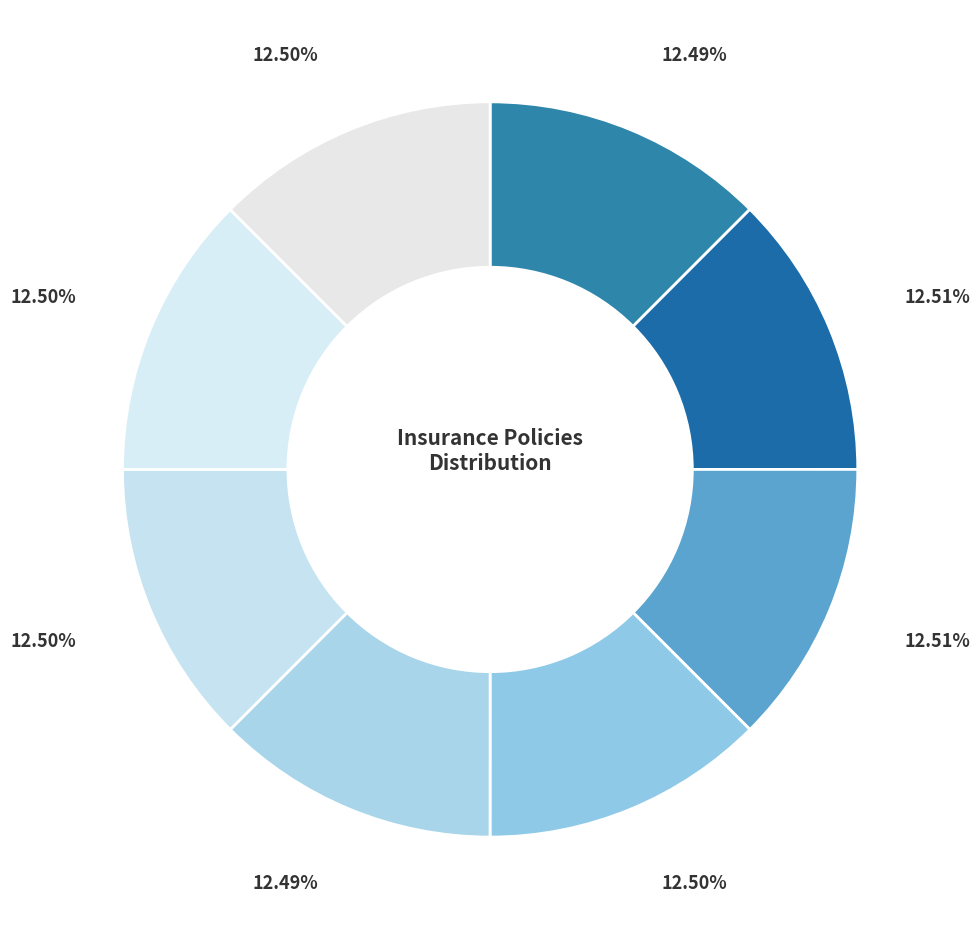

How many slices are in this pie chart?

8